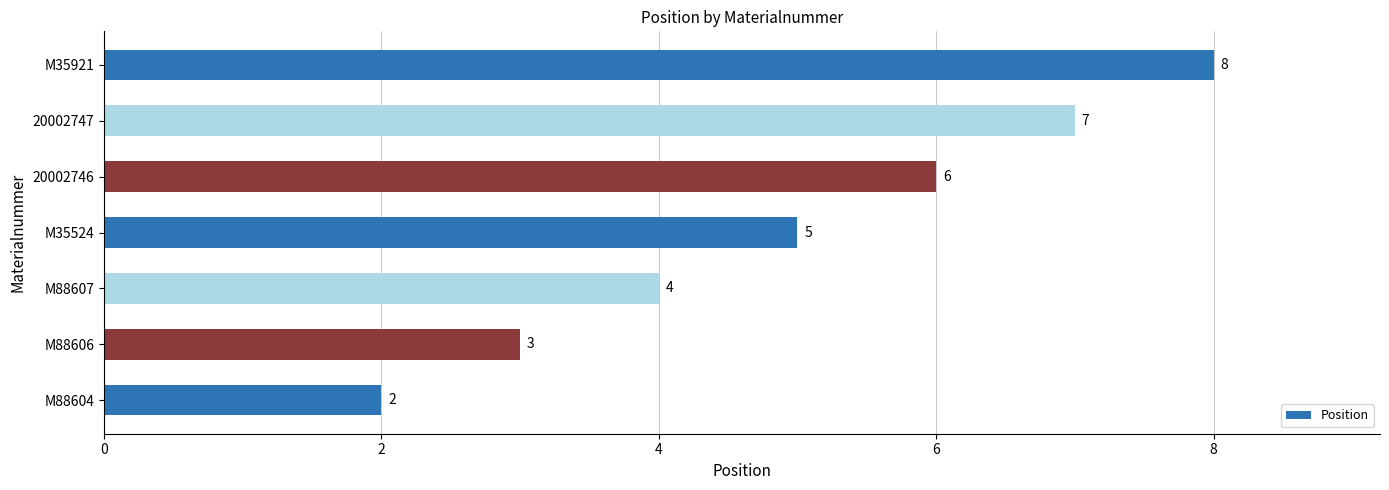

What is the average value?

5